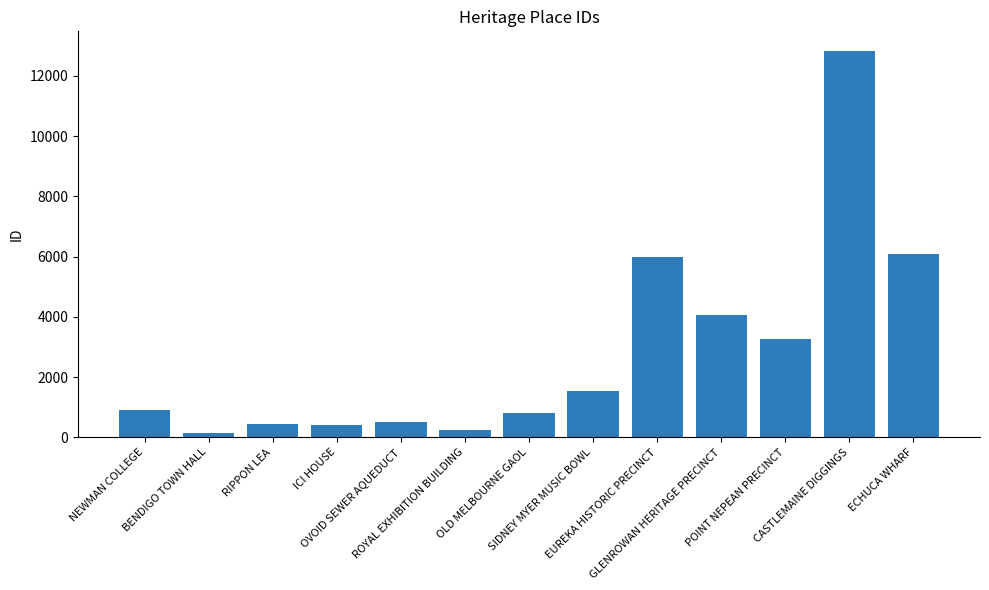

What is the average value?

2858